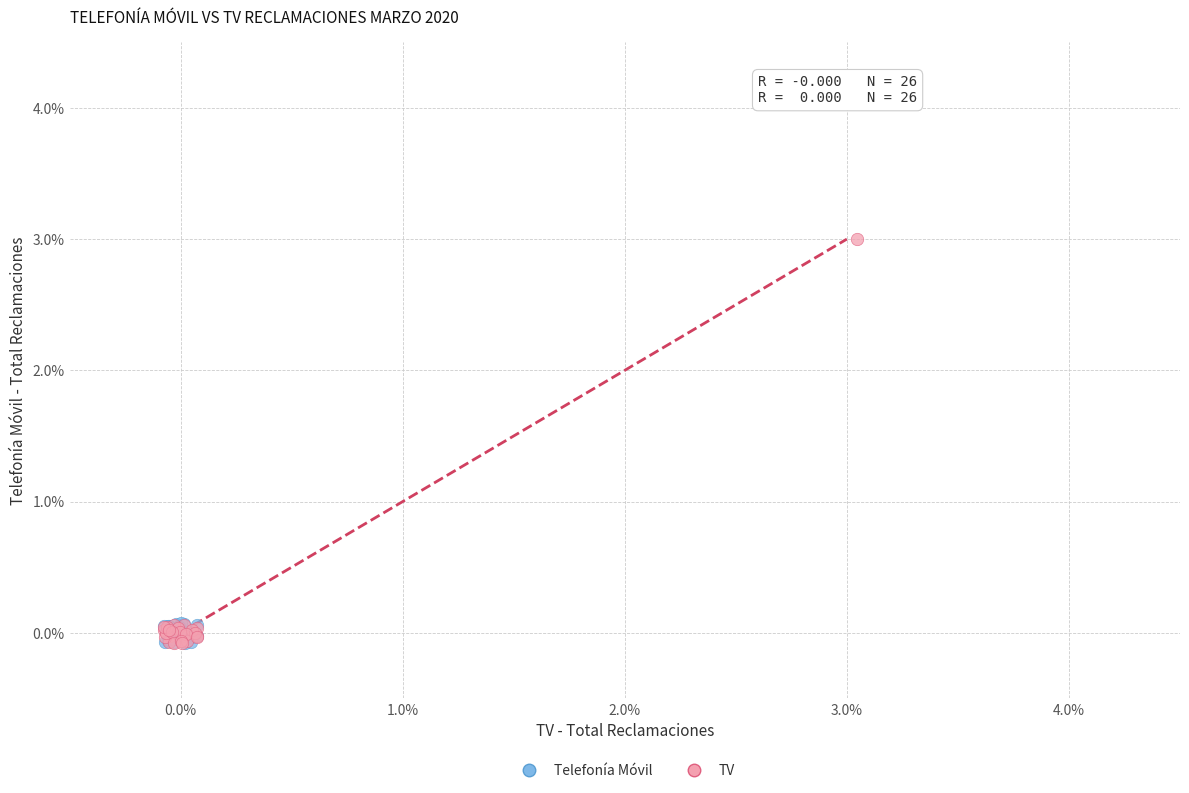

Which series has the largest Y range (max minus min)?

TV